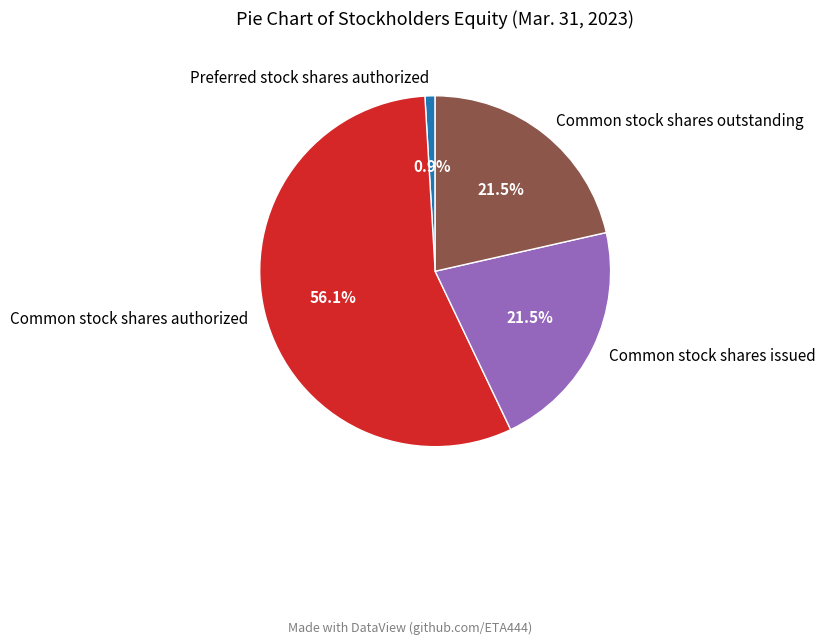

Which category has the biggest portion of the pie?

Common stock shares authorized